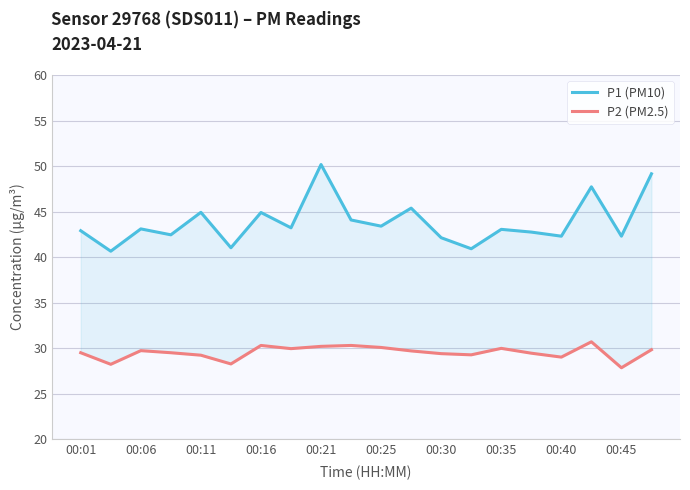

True or false: P2 (PM2.5) has more than 2 points higher than both neighbors.

True